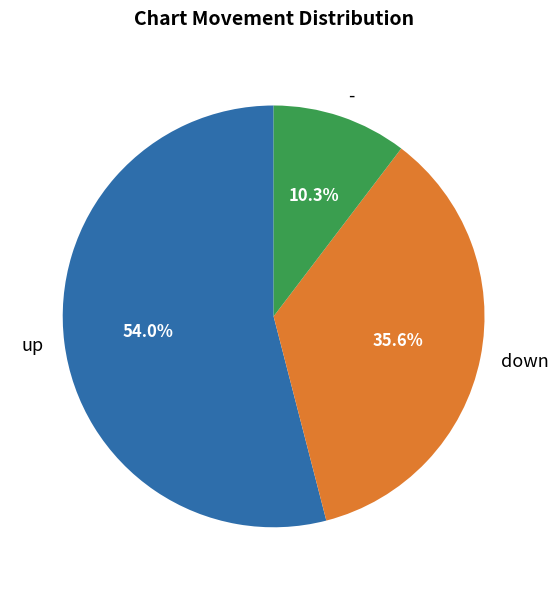

Is it true that down is 36% of the pie?

True